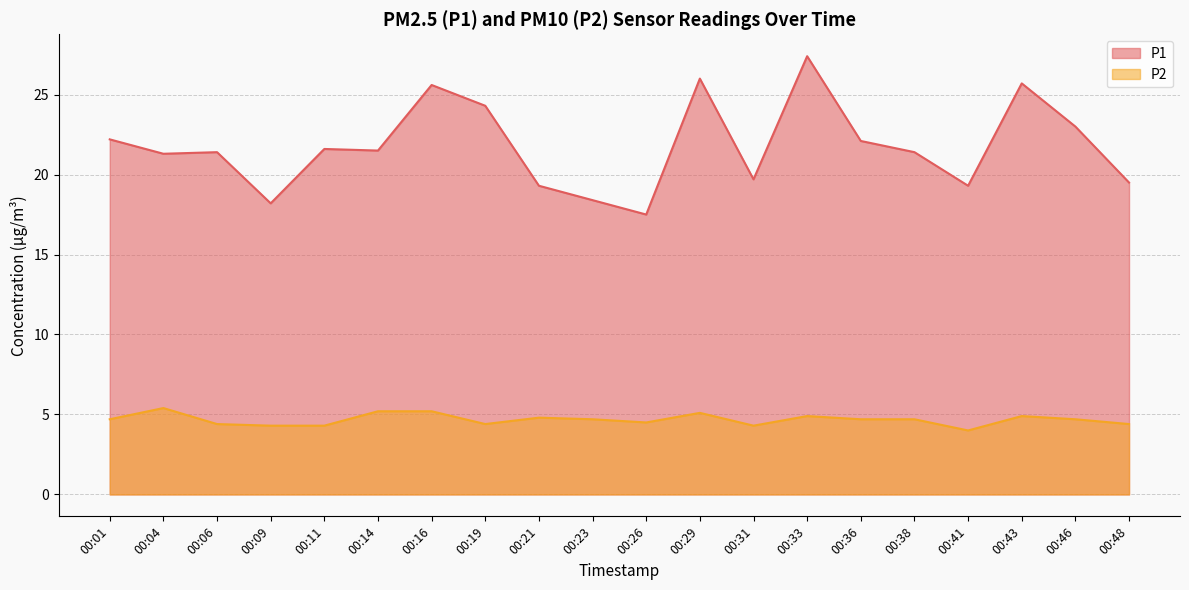

Rank the series by their maximum value, from highest to lowest.

P1, P2